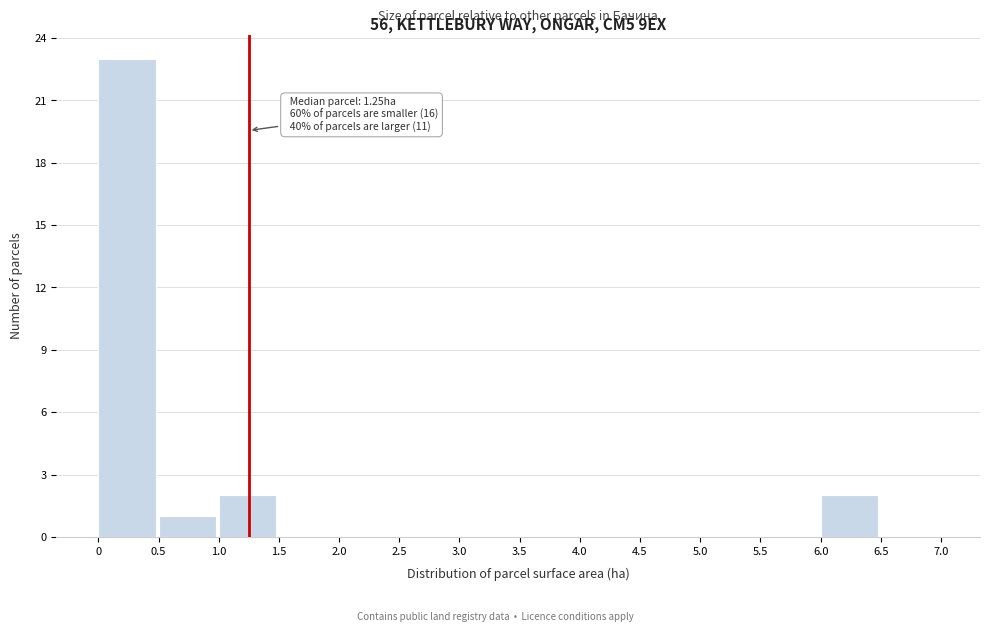

Over which range of the x-axis is the bar tallest?

0 to 0.5